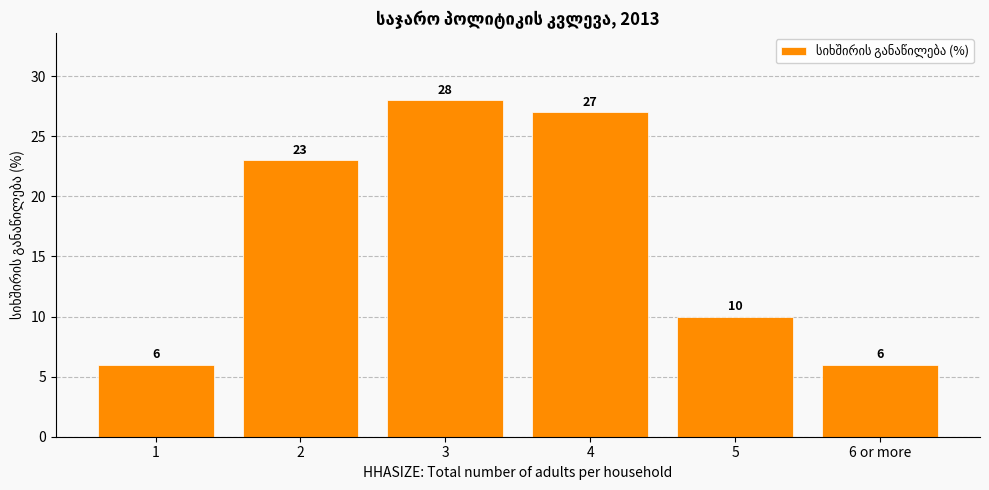

Are the bars grouped side by side (vs. stacked)?

No